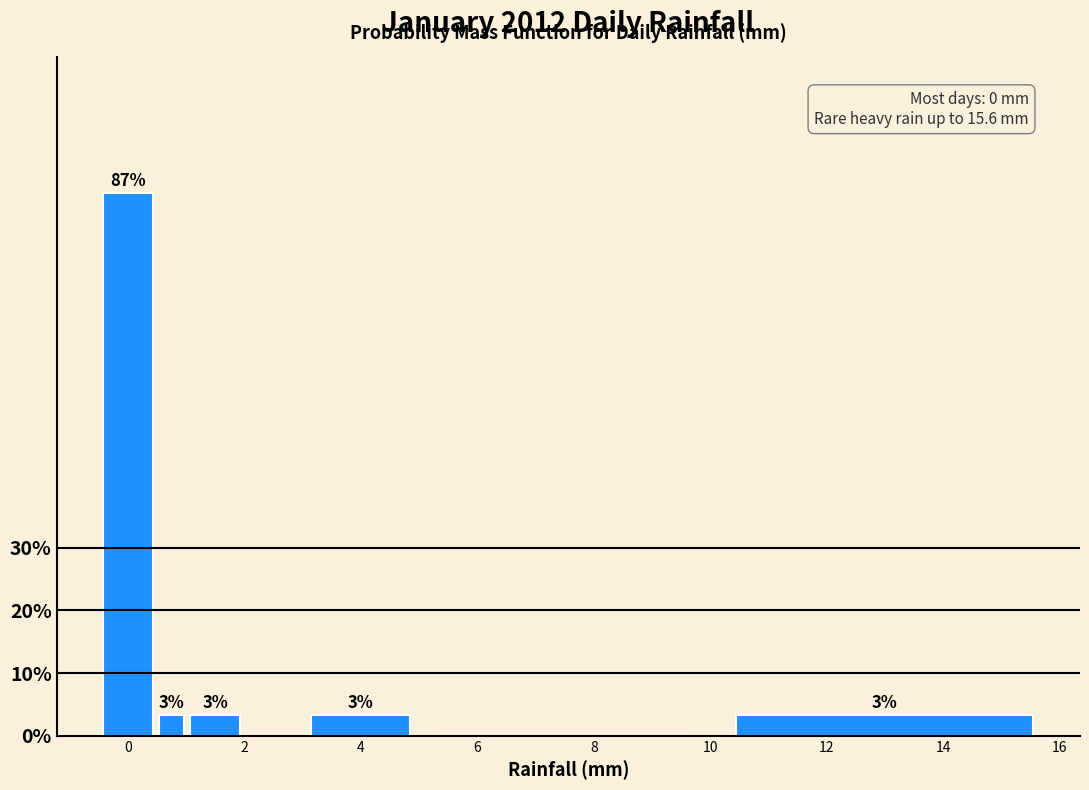

Read against the x-axis, roughly where is the centre of the tallest bar?

0.0